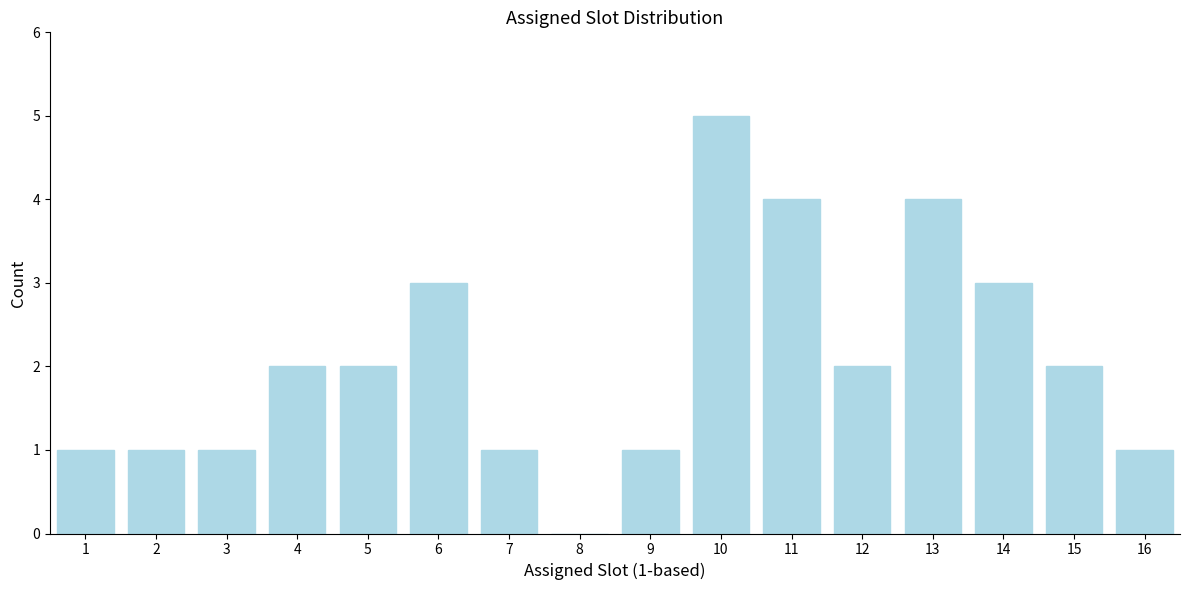

Reading left to right, extract all data points from this chart.

1=1	2=1	3=1	4=2	5=2	6=3	7=1	8=0	9=1	10=5	11=4	12=2	13=4	14=3	15=2	16=1